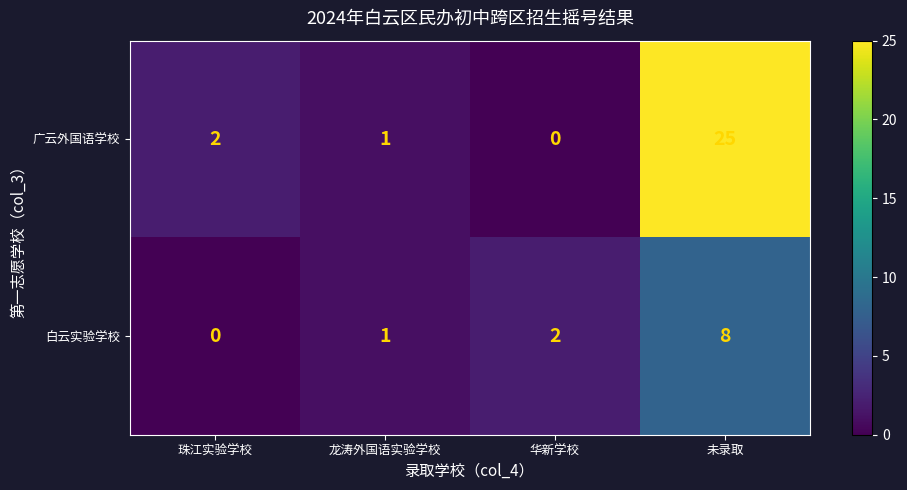

At which category is the sum across all series the highest?

未录取